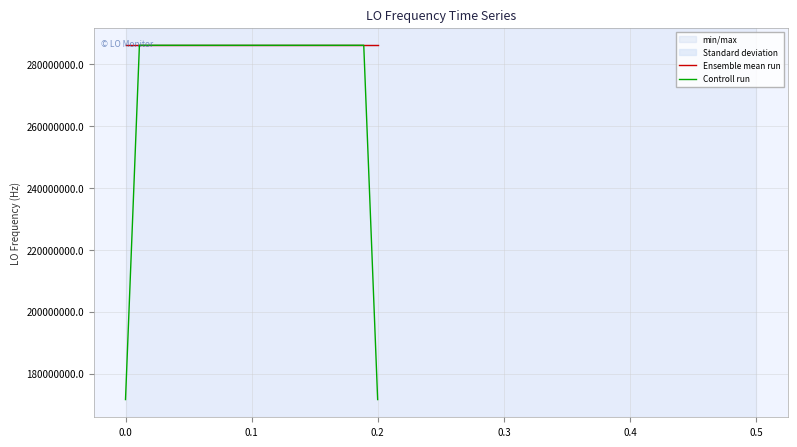

What is the highest value of the Ensemble mean run series?

286047007.4